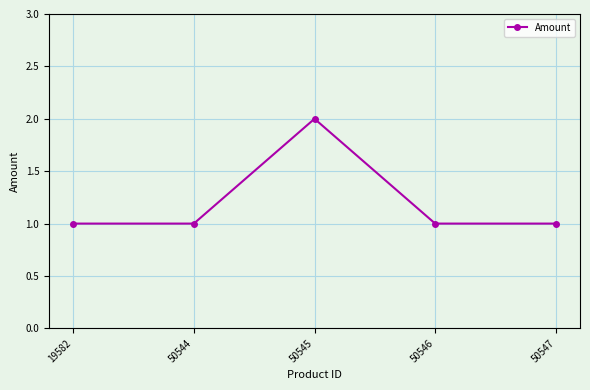

What value does the data have at 50546?

1